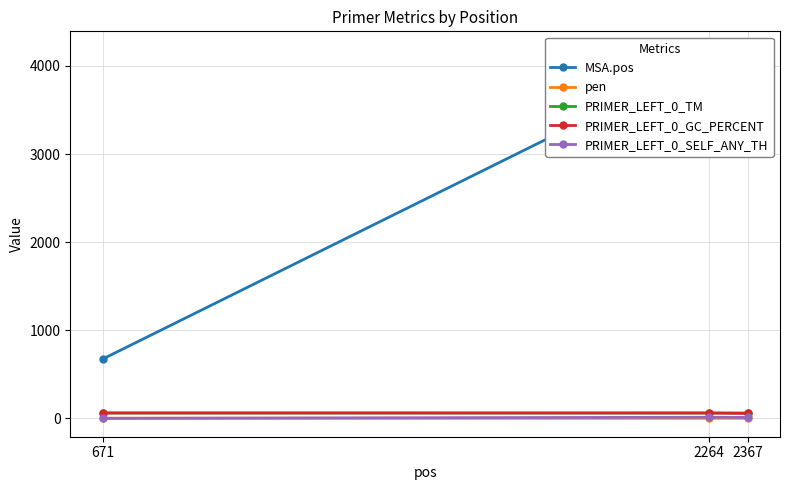

At which category is the sum across all series the highest?

2367